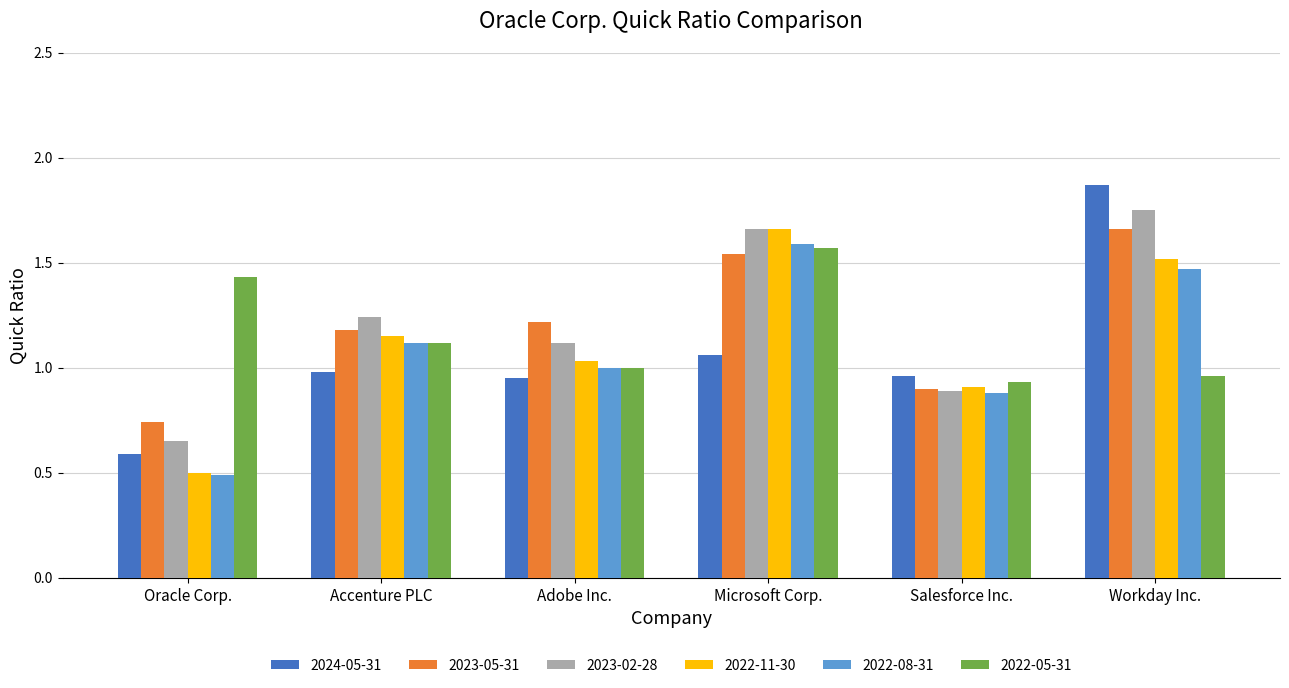

Is the value of 2022-08-31 at Oracle Corp. greater than the value of 2022-11-30 at Adobe Inc.?

No